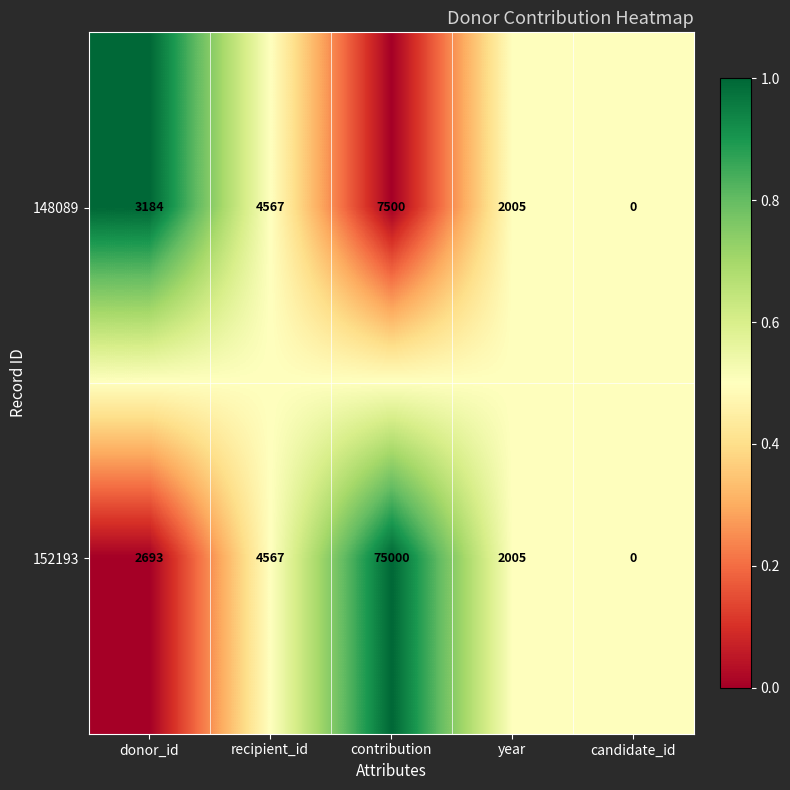

The 152193 series shows 3570 at year. True or false?

False